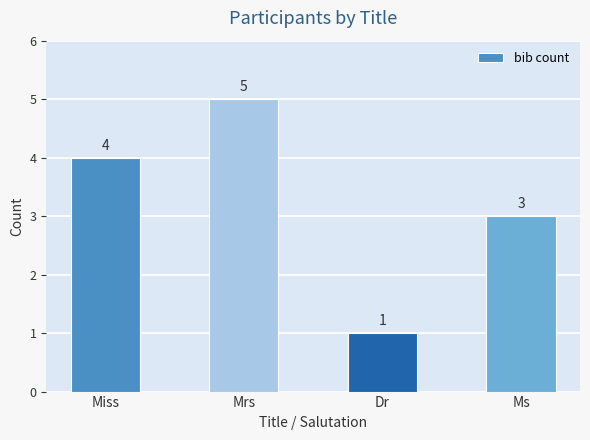

How many data points does each series have?

4